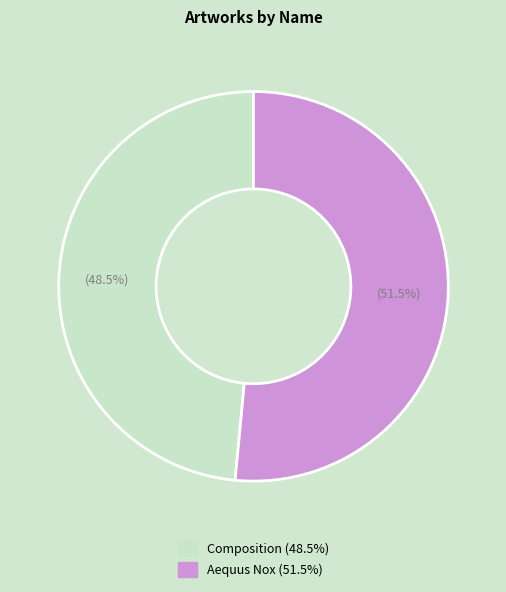

Is the sum of Composition and Aequus Nox greater than half?

Yes